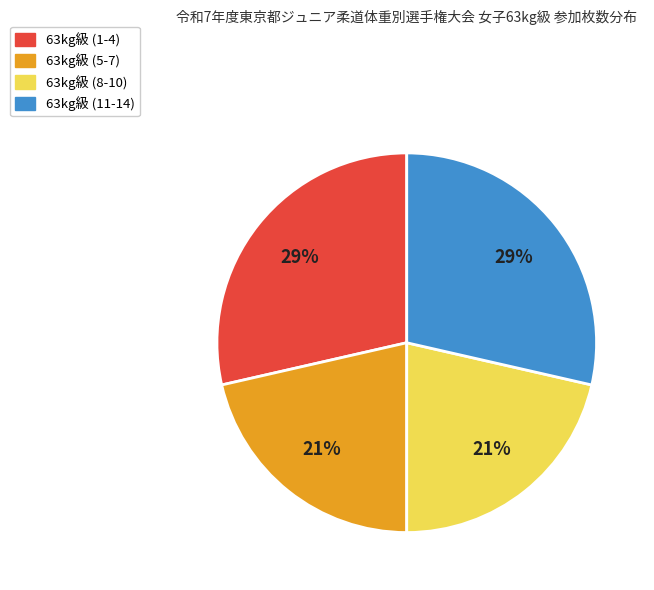

Is it true that 63kg級 (1-4) is 17% of the pie?

False